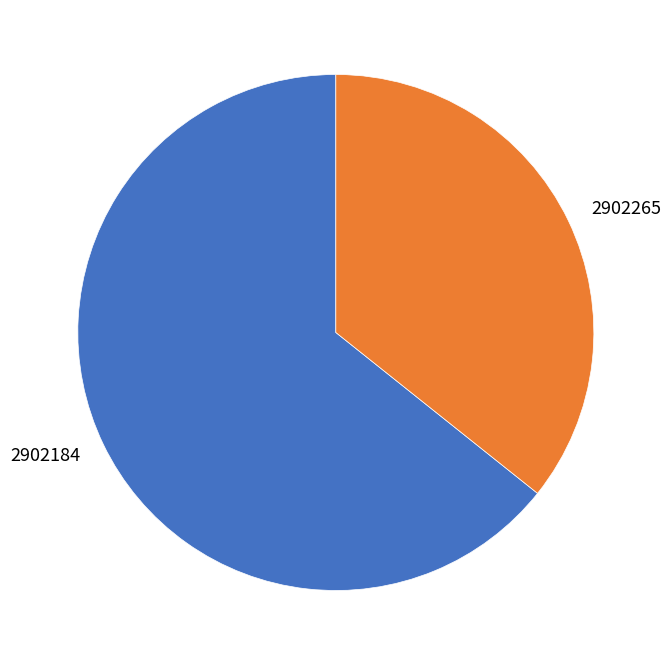

What is the largest slice in the pie chart?

2902184